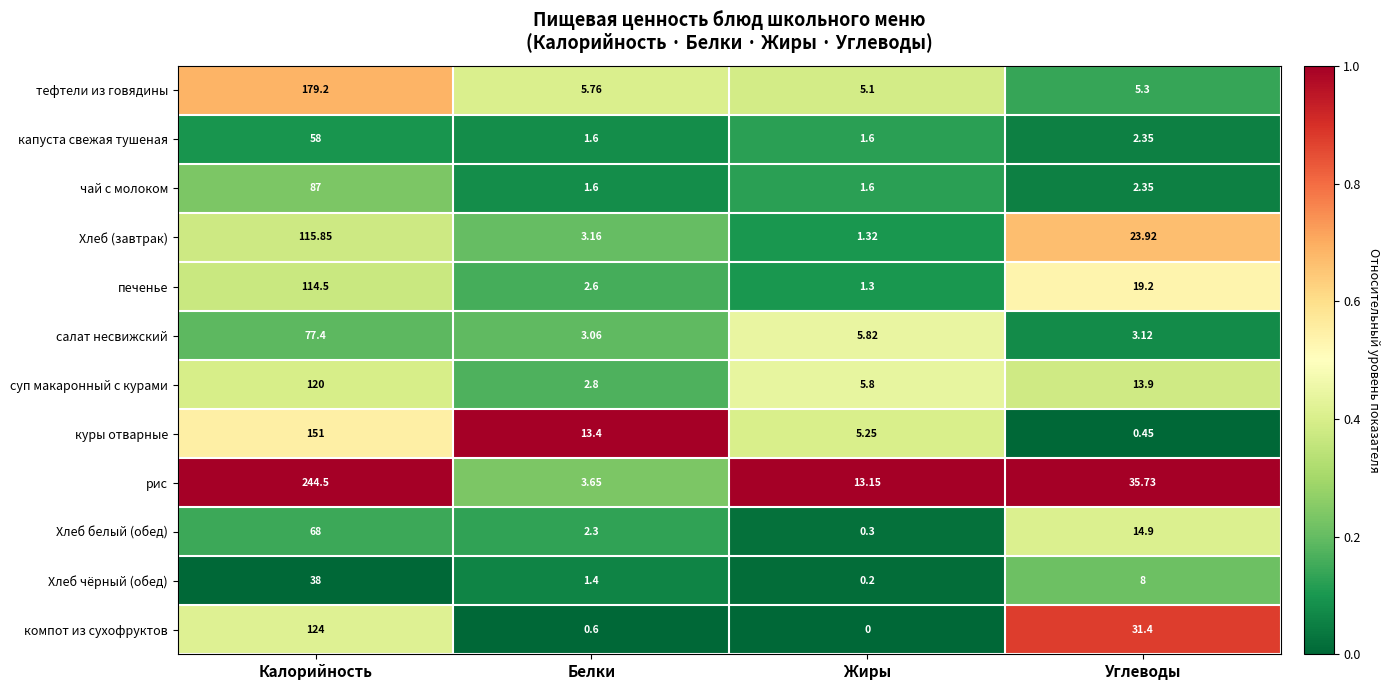

Which category has the lowest value in the Хлеб (завтрак) series?

Жиры